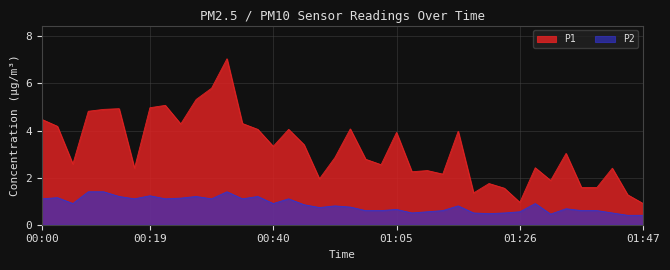

Which category has the highest value across all series?

00:32